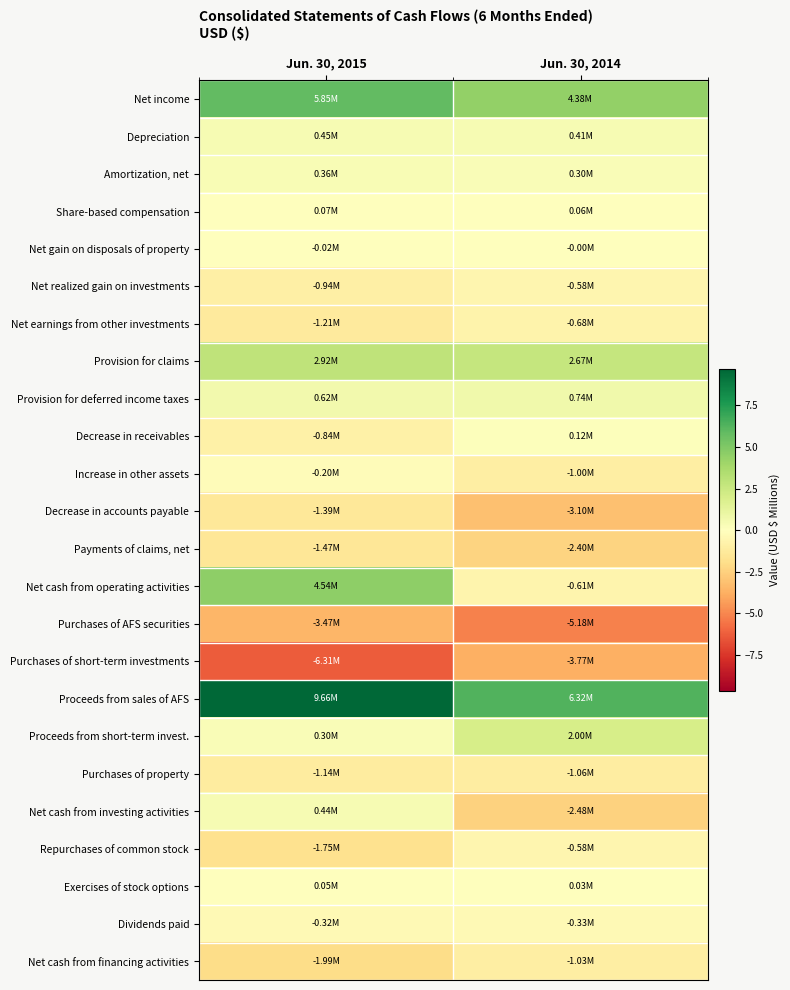

Reading left to right, transcribe all the data shown in this chart.

Net income: Jun. 30, 2015=5.8	Jun. 30, 2014=4.4
Depreciation: Jun. 30, 2015=0.4	Jun. 30, 2014=0.4
Amortization, net: Jun. 30, 2015=0.4	Jun. 30, 2014=0.3
Share-based compensation: Jun. 30, 2015=0.1	Jun. 30, 2014=0.1
Net gain on disposals of property: Jun. 30, 2015=-0.0	Jun. 30, 2014=-0.0
Net realized gain on investments: Jun. 30, 2015=-0.9	Jun. 30, 2014=-0.6
Net earnings from other investments: Jun. 30, 2015=-1.2	Jun. 30, 2014=-0.7
Provision for claims: Jun. 30, 2015=2.9	Jun. 30, 2014=2.7
Provision for deferred income taxes: Jun. 30, 2015=0.6	Jun. 30, 2014=0.7
Decrease in receivables: Jun. 30, 2015=-0.8	Jun. 30, 2014=0.1
Increase in other assets: Jun. 30, 2015=-0.2	Jun. 30, 2014=-1.0
Decrease in accounts payable: Jun. 30, 2015=-1.4	Jun. 30, 2014=-3.1
Payments of claims, net: Jun. 30, 2015=-1.5	Jun. 30, 2014=-2.4
Net cash from operating activities: Jun. 30, 2015=4.5	Jun. 30, 2014=-0.6
Purchases of AFS securities: Jun. 30, 2015=-3.5	Jun. 30, 2014=-5.2
Purchases of short-term investments: Jun. 30, 2015=-6.3	Jun. 30, 2014=-3.8
Proceeds from sales of AFS: Jun. 30, 2015=9.7	Jun. 30, 2014=6.3
Proceeds from short-term invest.: Jun. 30, 2015=0.3	Jun. 30, 2014=2.0
Purchases of property: Jun. 30, 2015=-1.1	Jun. 30, 2014=-1.1
Net cash from investing activities: Jun. 30, 2015=0.4	Jun. 30, 2014=-2.5
Repurchases of common stock: Jun. 30, 2015=-1.7	Jun. 30, 2014=-0.6
Exercises of stock options: Jun. 30, 2015=0.1	Jun. 30, 2014=0.0
Dividends paid: Jun. 30, 2015=-0.3	Jun. 30, 2014=-0.3
Net cash from financing activities: Jun. 30, 2015=-2.0	Jun. 30, 2014=-1.0